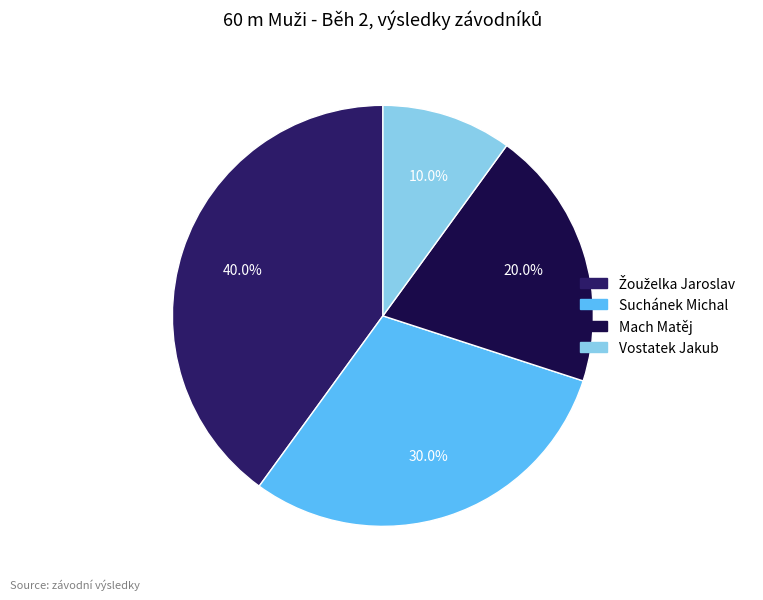

What percentage is the Vostatek Jakub slice, to the nearest percent?

10%